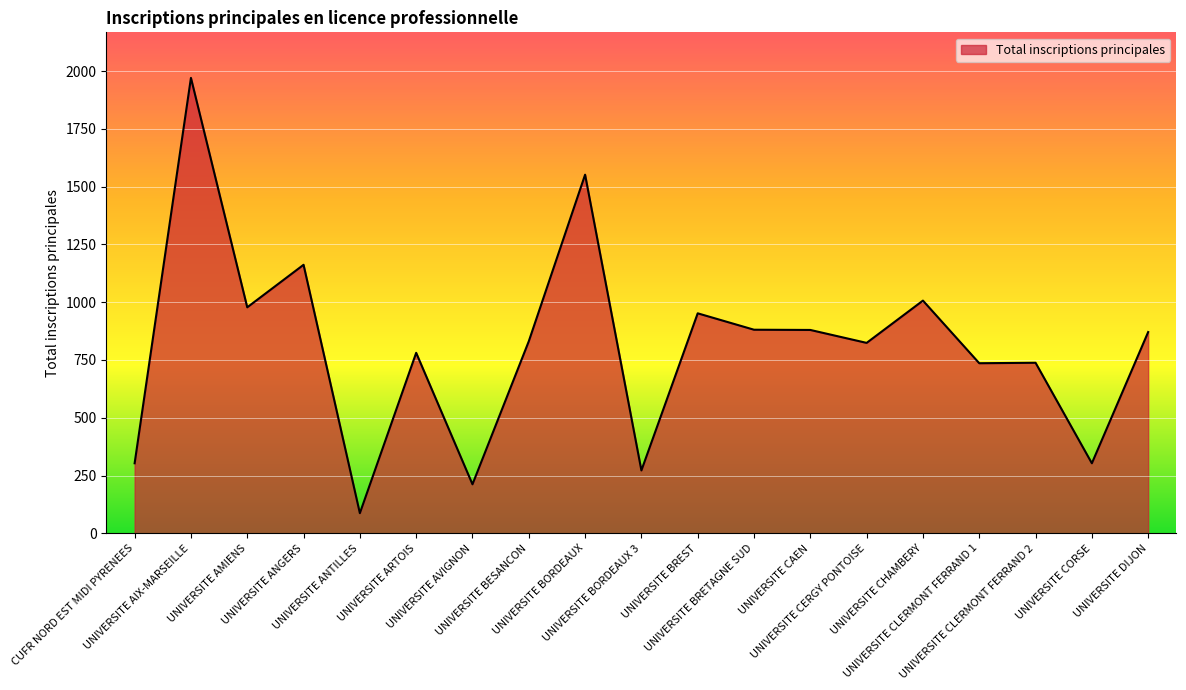

How many lines are shown in the chart?

1